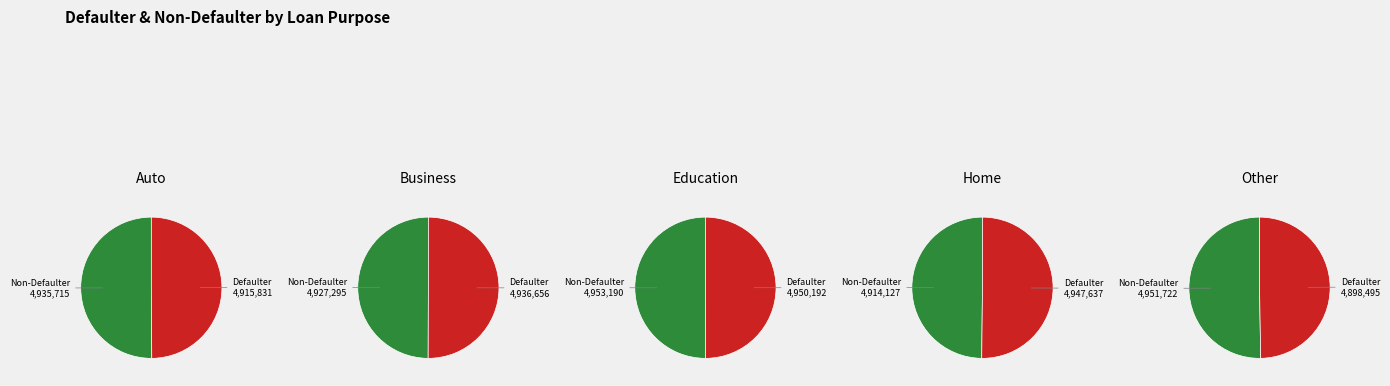

Which series changed the most between 0 and 4?

Non-Defaulter